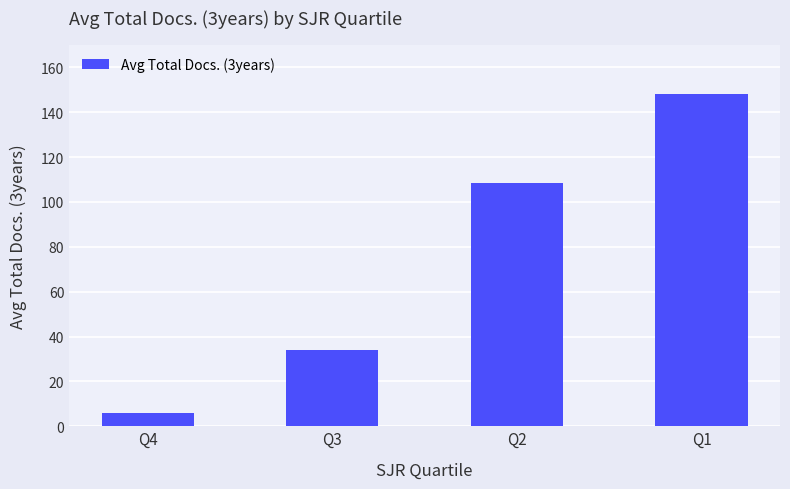

At which category does the chart reach its minimum across all series?

Q4